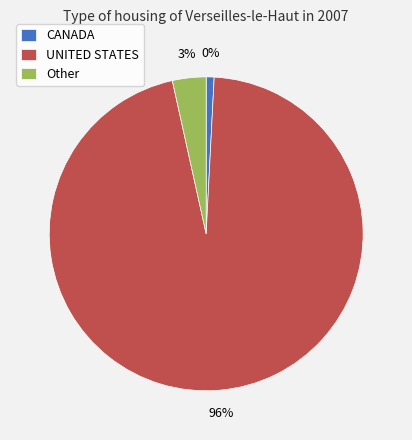

Which slice represents more than half of the pie?

UNITED STATES